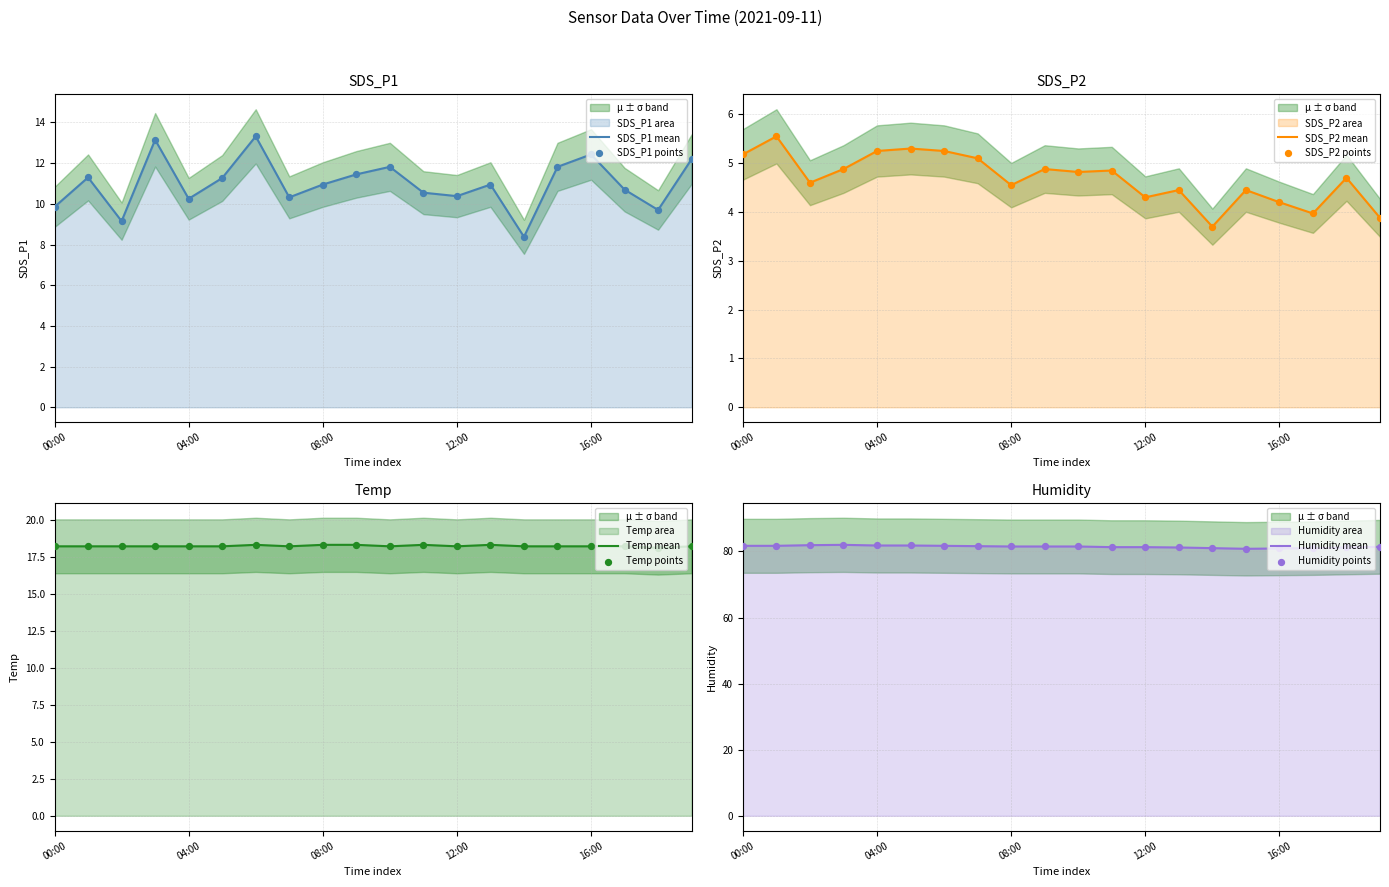

Which series contains the highest Y value?

Humidity